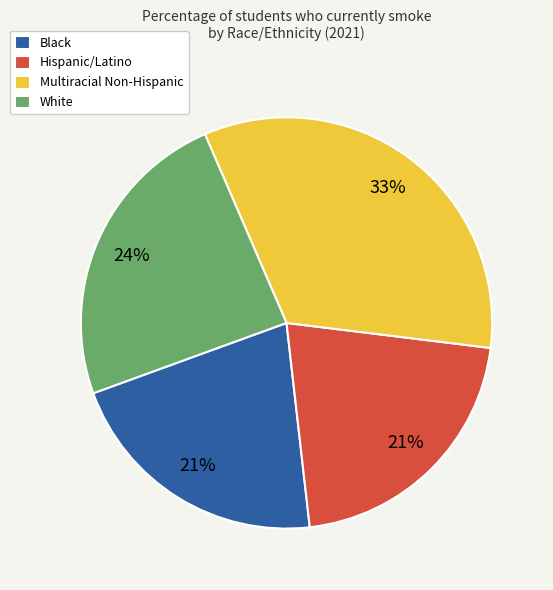

Is it true that Hispanic/Latino is 8% of the pie?

False